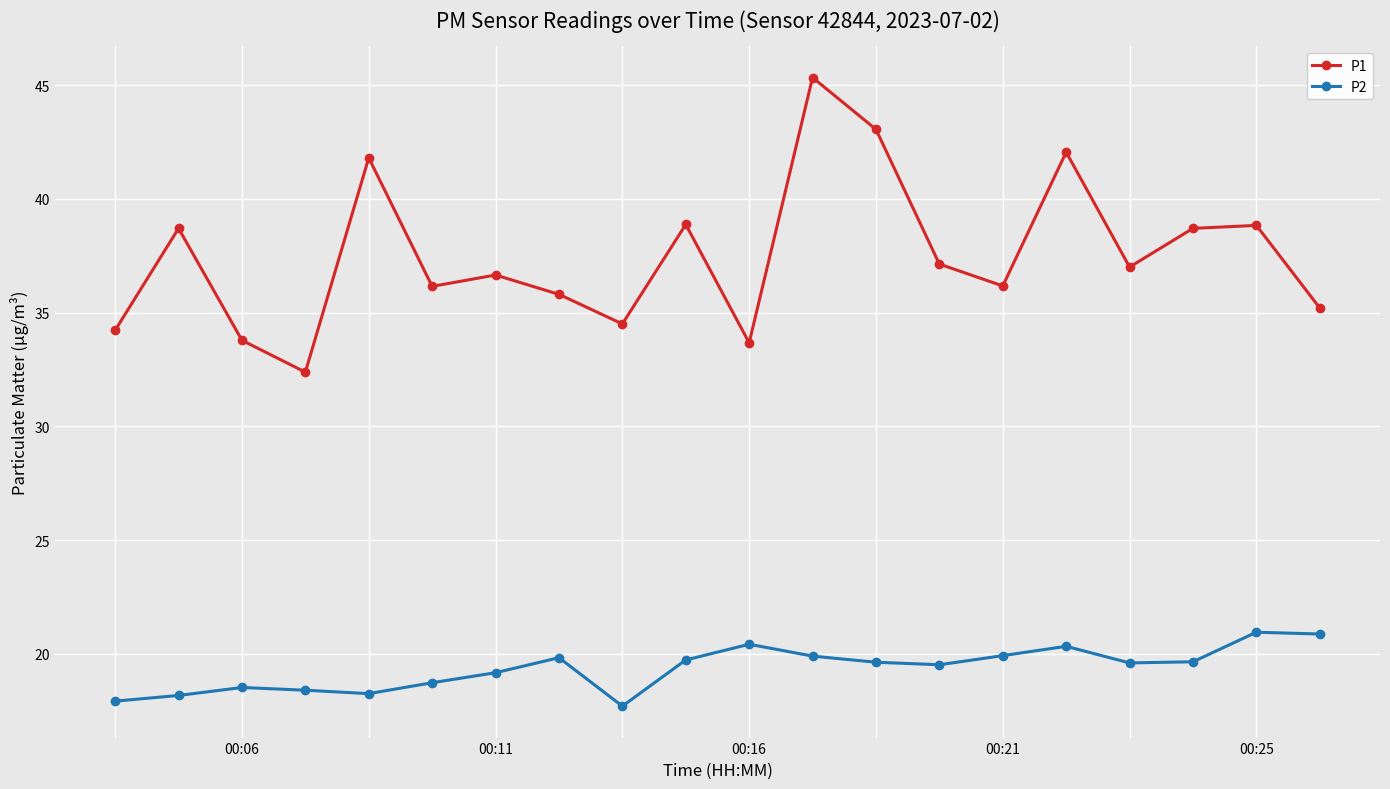

How many lines are shown in the chart?

2